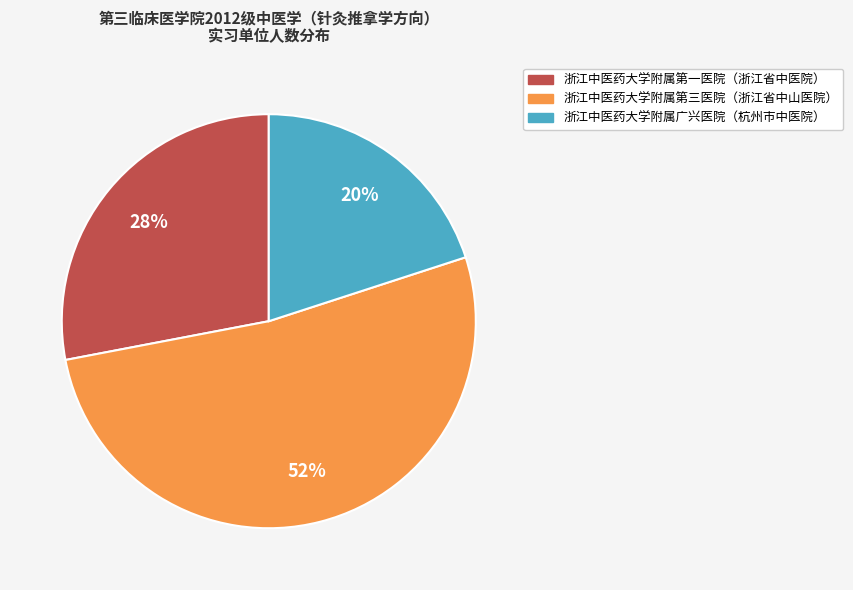

Is there any slice that represents more than half of the pie?

Yes